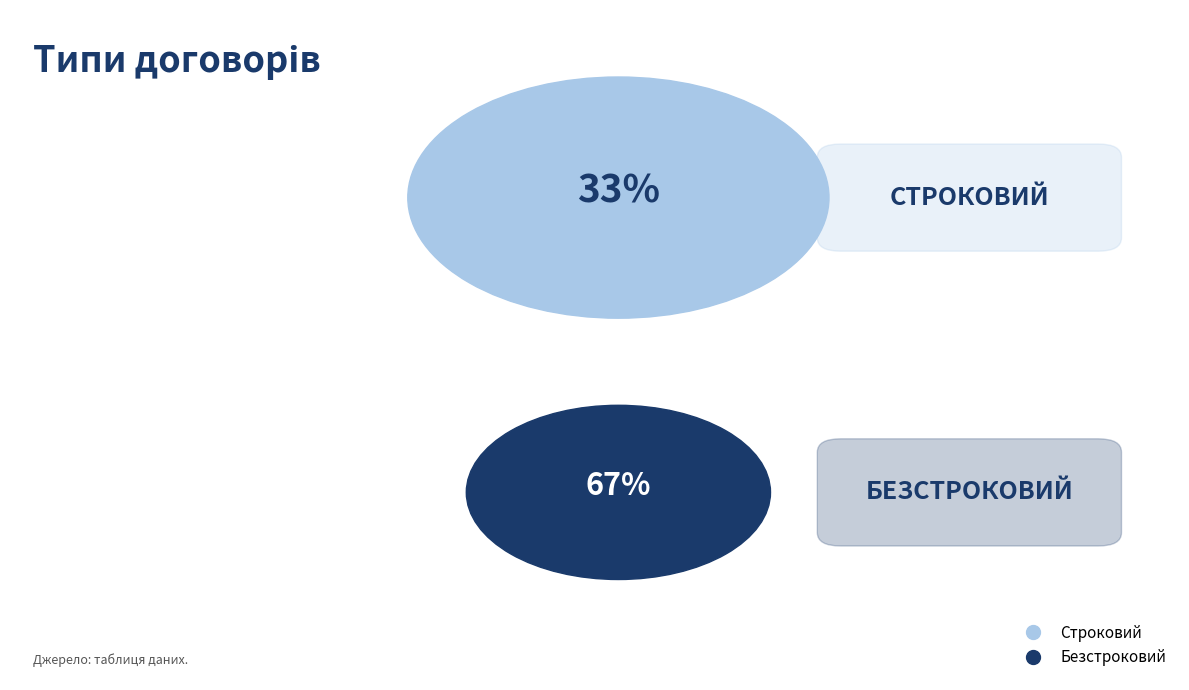

What percentage do Безстроковий and Строковий together represent?

100.0%